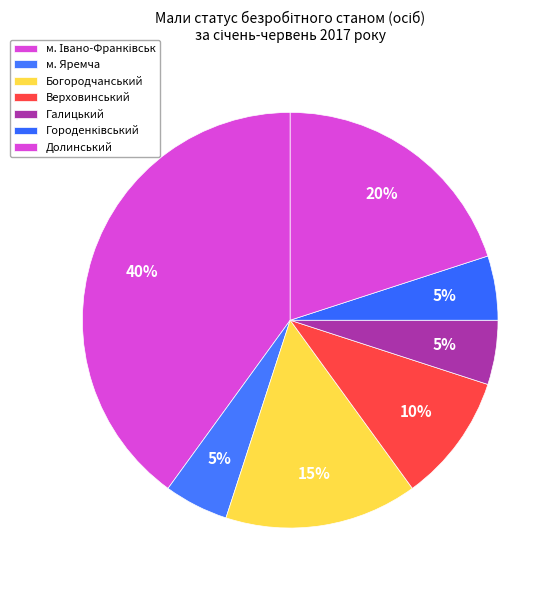

To the nearest percent, what percentage of the pie is м. Івано-Франківськ?

40%